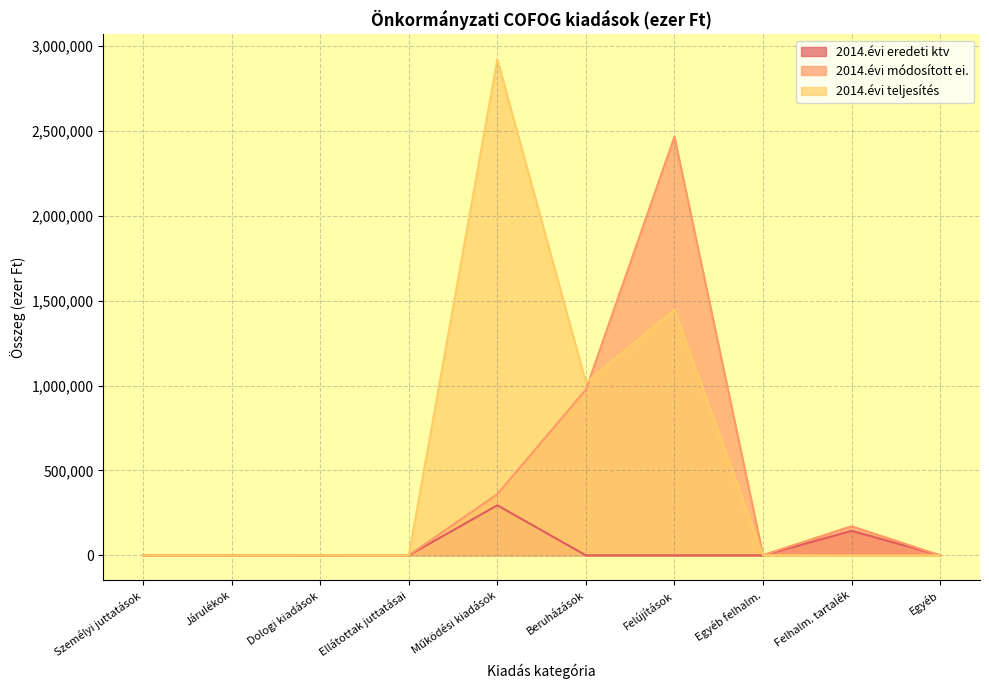

Reading left to right, transcribe all the data shown in this chart.

2014.évi eredeti ktv: 0	0	80	0	294769	0	0	0	144500	0
2014.évi módosított ei.: 0	0	527	0	360646	976560	2466418	1500	171620	0
2014.évi teljesítés: 0	0	489	0	2922368	1018472	1446813	1500	0	0